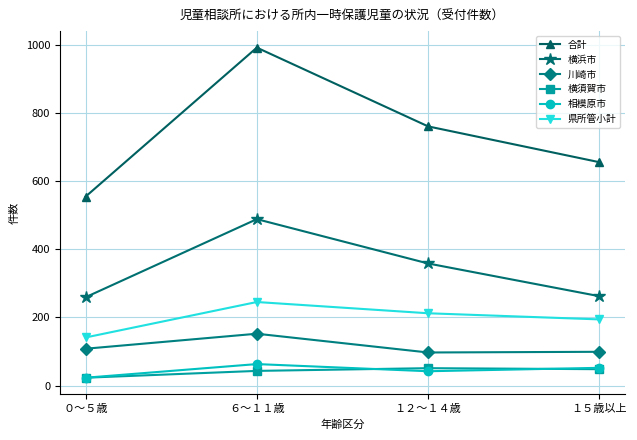

The 川崎市 series shows 152 at ６～１１歳. True or false?

True